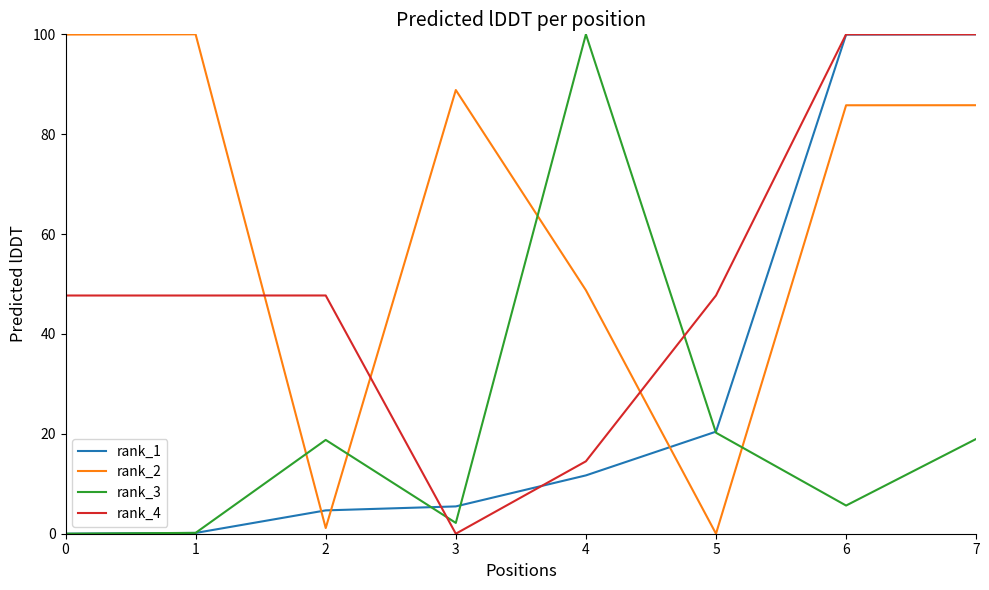

What is the greatest value displayed?

100.0